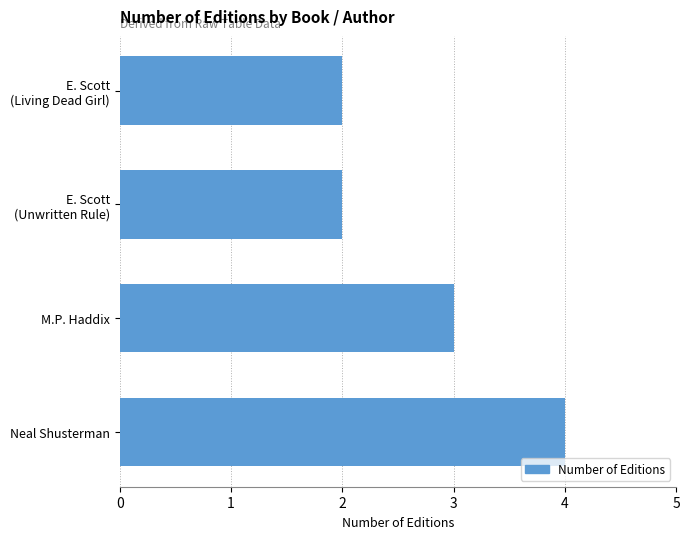

What is the difference between the maximum and minimum values?

2